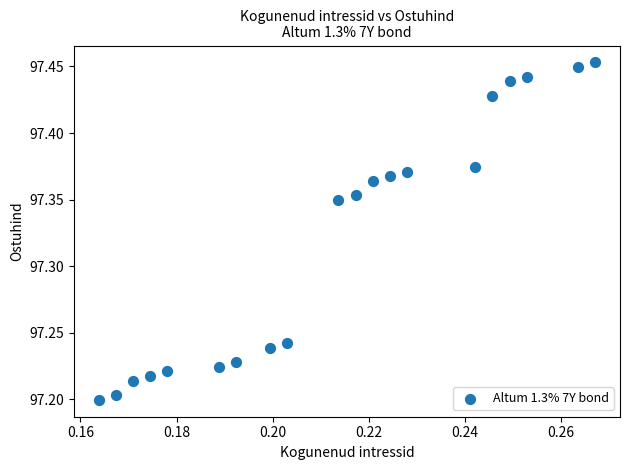

What is the range of Y values (max minus min)?

0.3